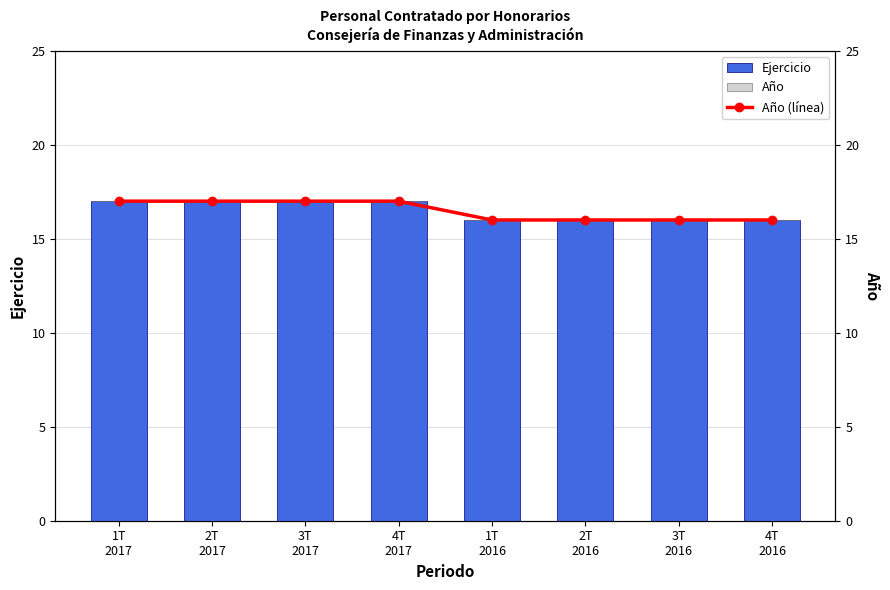

Reading right to left, extract all data points from this chart.

Ejercicio: 4T
2016=16	3T
2016=16	2T
2016=16	1T
2016=16	4T
2017=17	3T
2017=17	2T
2017=17	1T
2017=17
Año: 4T
2016=0	3T
2016=0	2T
2016=0	1T
2016=0	4T
2017=0	3T
2017=0	2T
2017=0	1T
2017=0
Año (línea): 4T
2016=16	3T
2016=16	2T
2016=16	1T
2016=16	4T
2017=17	3T
2017=17	2T
2017=17	1T
2017=17